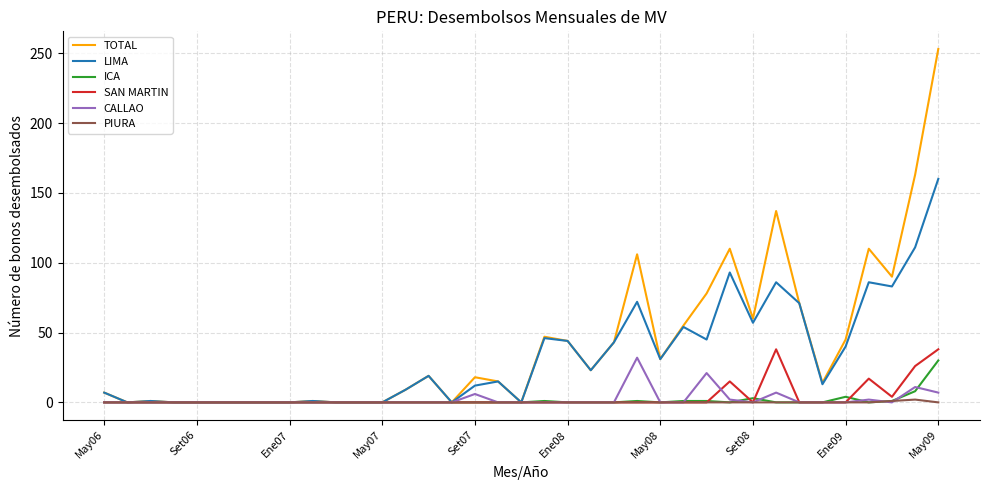

Which series has the widest spread of values?

TOTAL